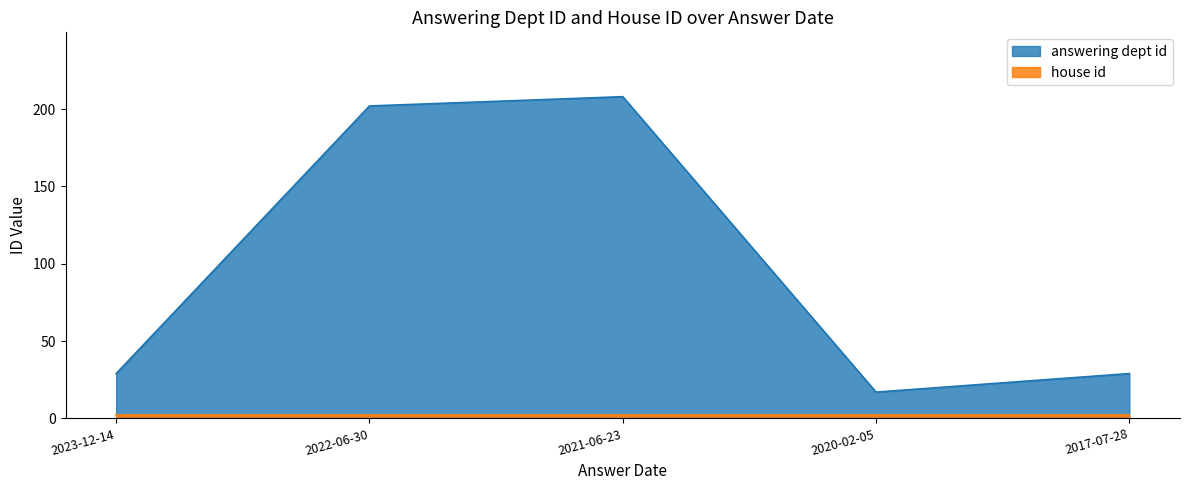

What is the change in value from 2021-06-23 to 2020-02-05?

-191